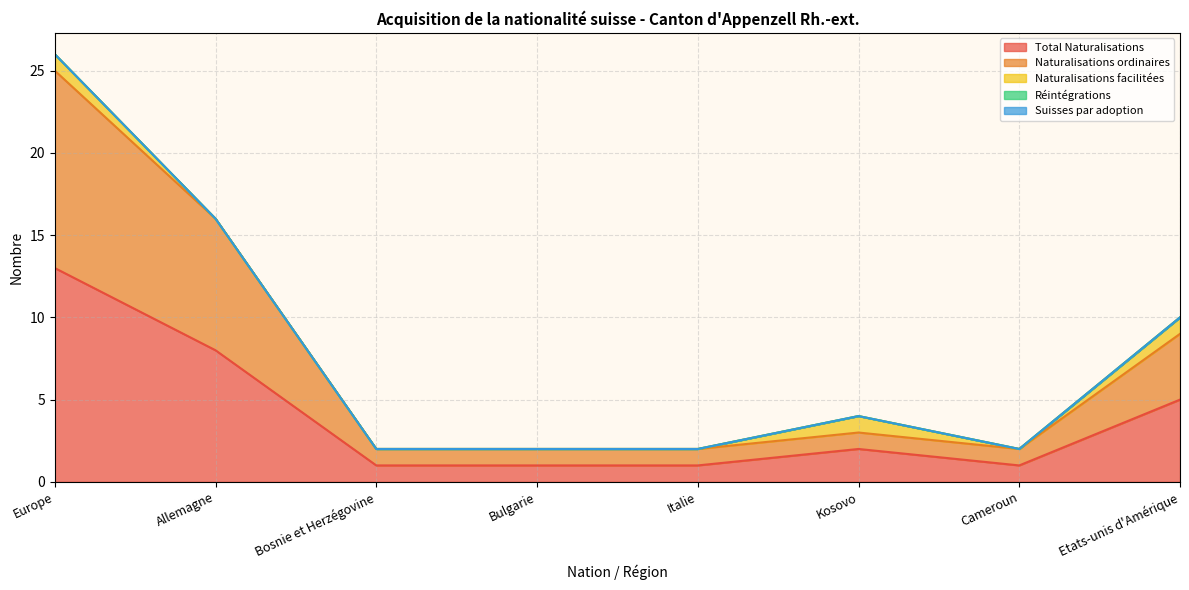

What is the difference between the highest and lowest values at Cameroun?

1